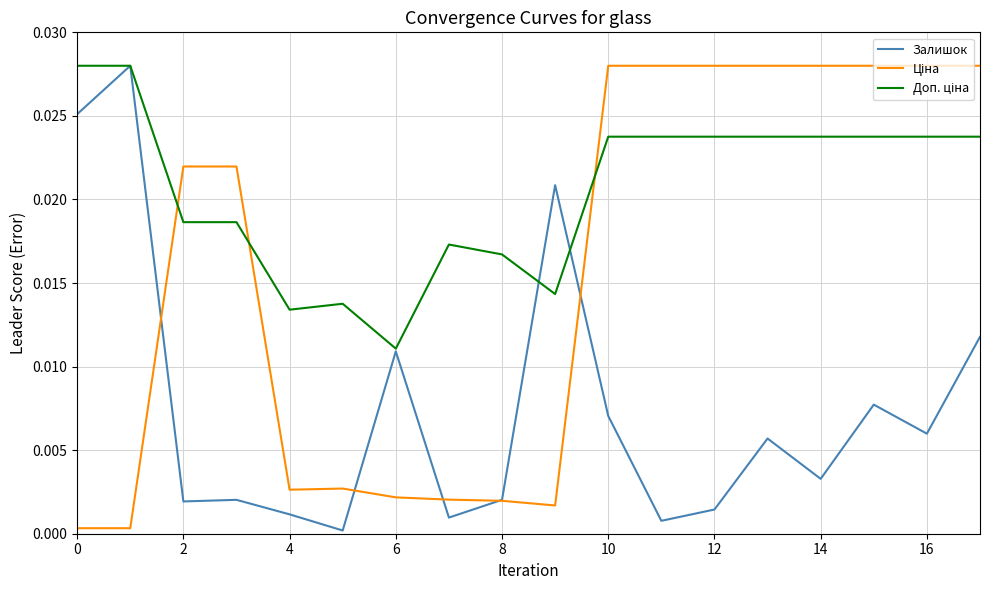

How many lines are shown in the chart?

3